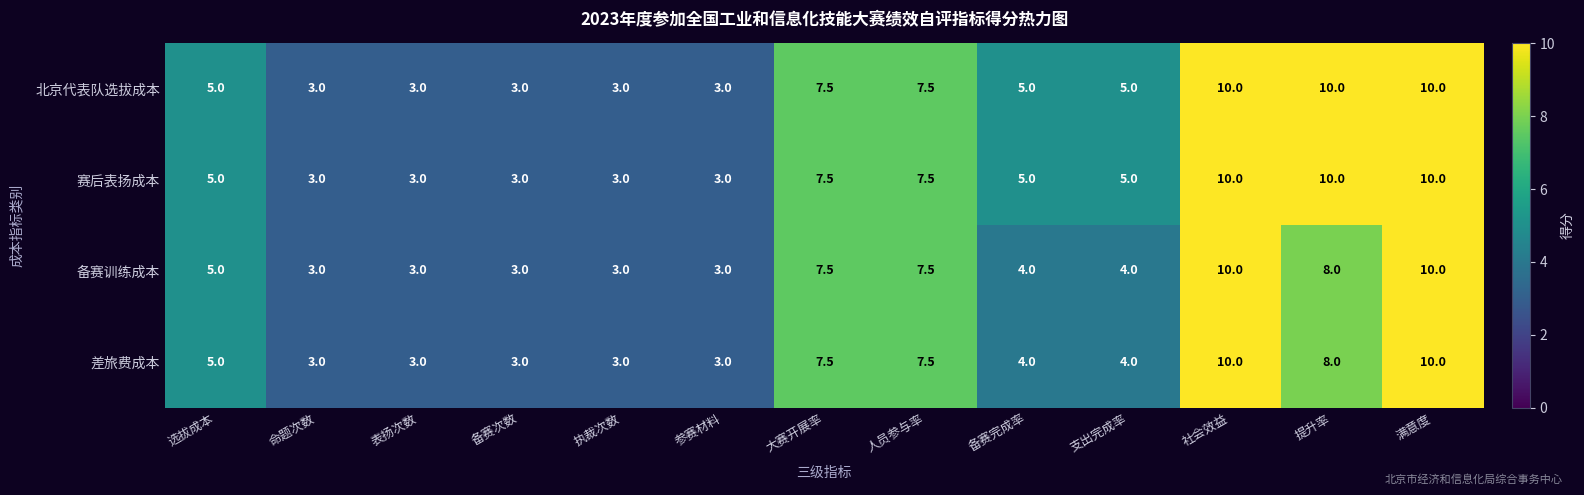

What is the difference between the 北京代表队选拔成本 values at 满意度 and 执裁次数?

7.0